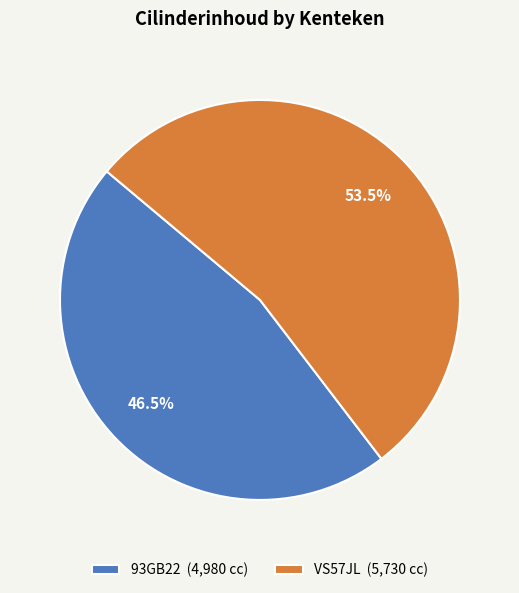

Between 93GB22 and VS57JL, which is larger?

VS57JL